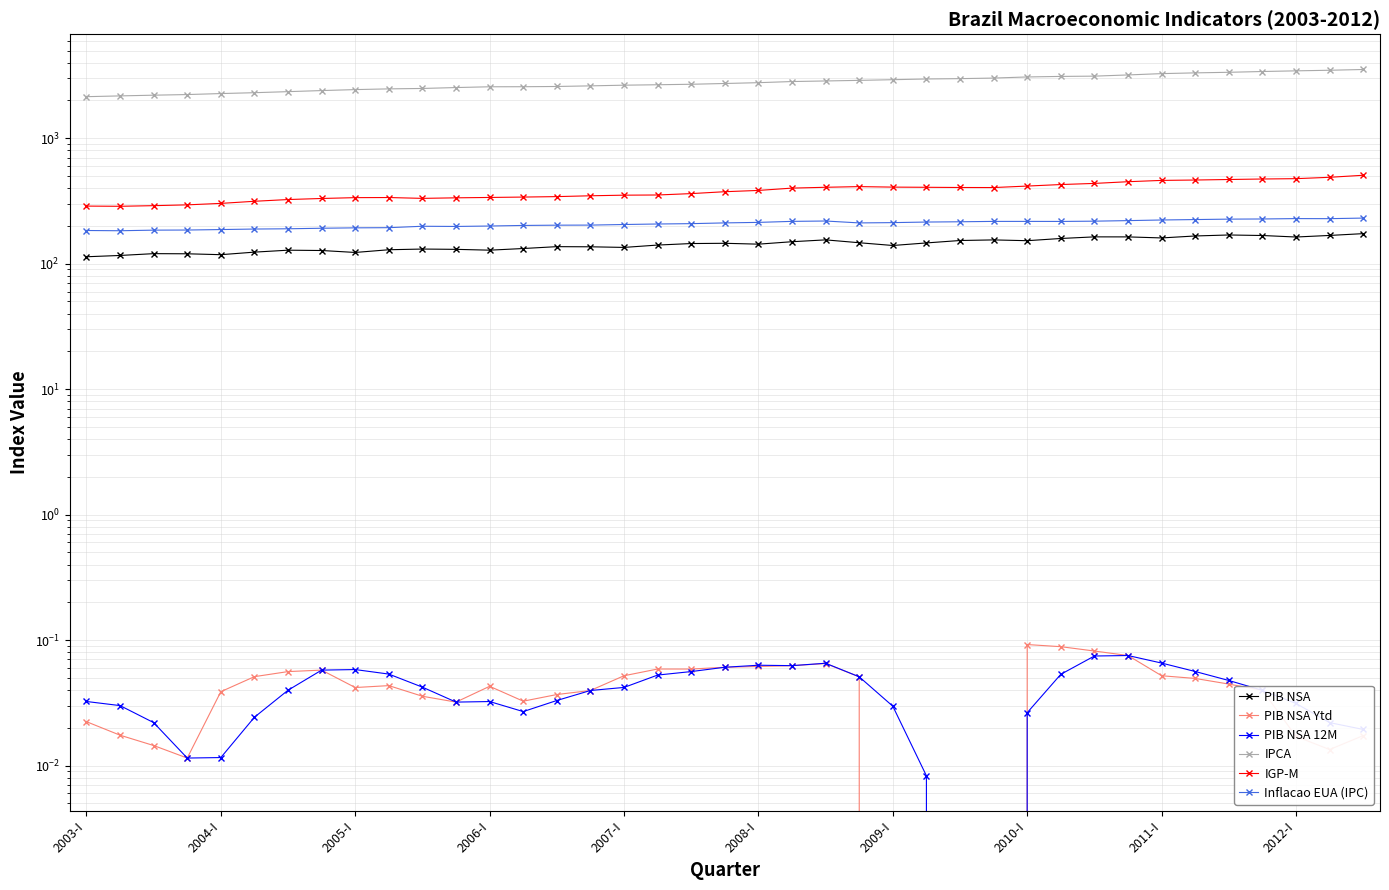

Read the IPCA value at 37.

3482.7